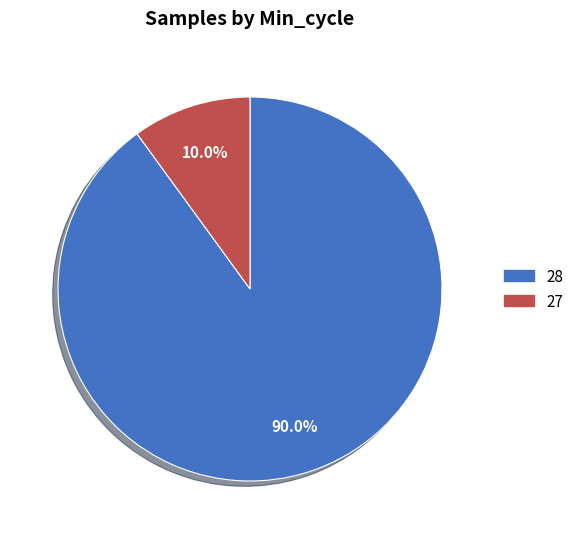

What is the largest slice in the pie chart?

28